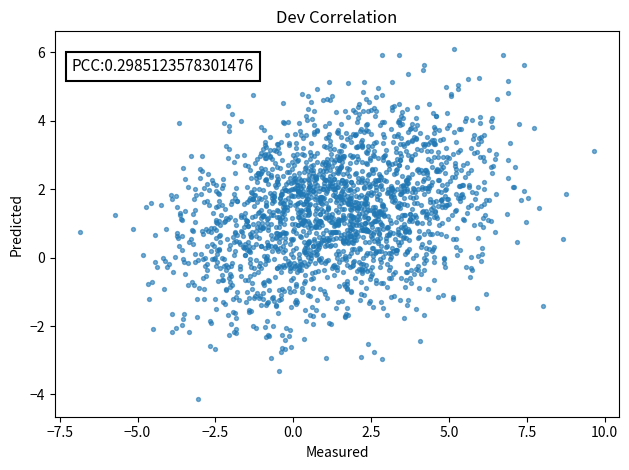

What is the range of Y values (max minus min)?

10.2